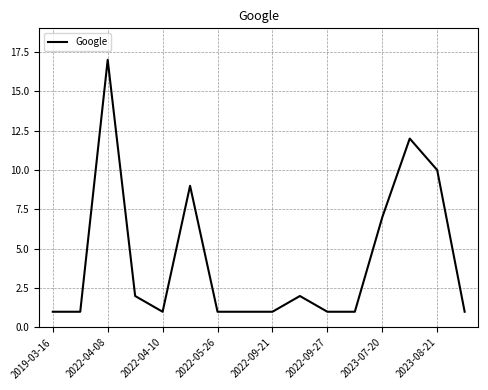

What is the difference between the maximum and minimum values?

16